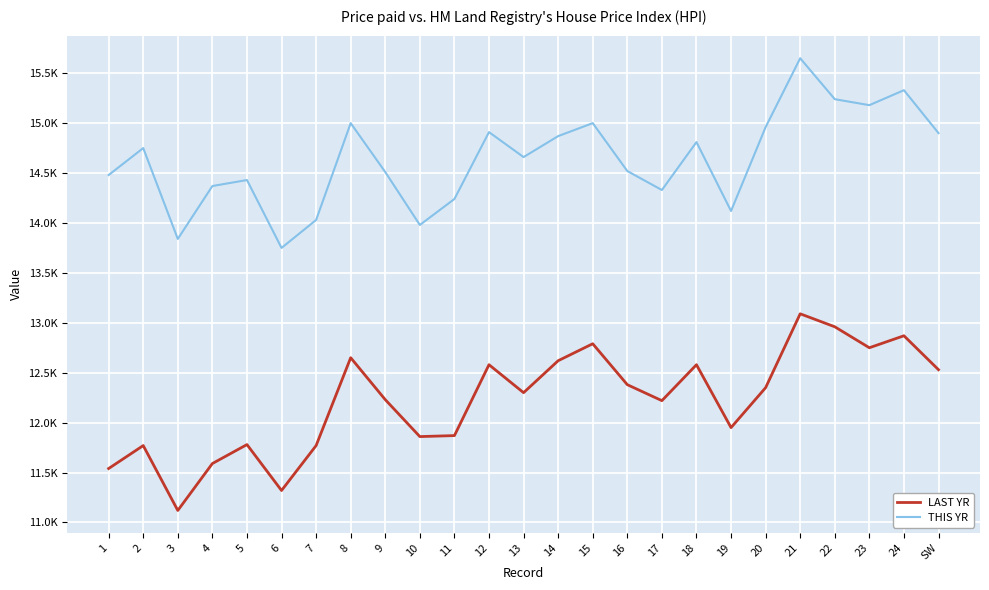

Is this an area chart (filled region under the line)?

No